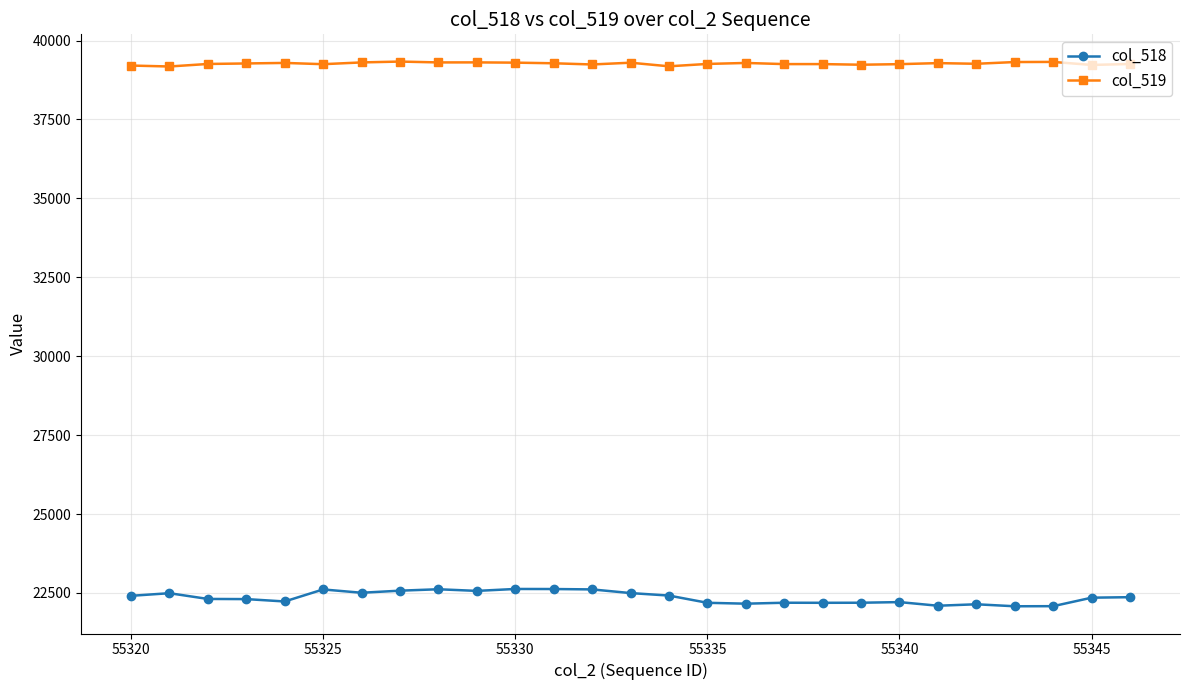

True or false: col_518 and col_519 intersect in this chart.

False